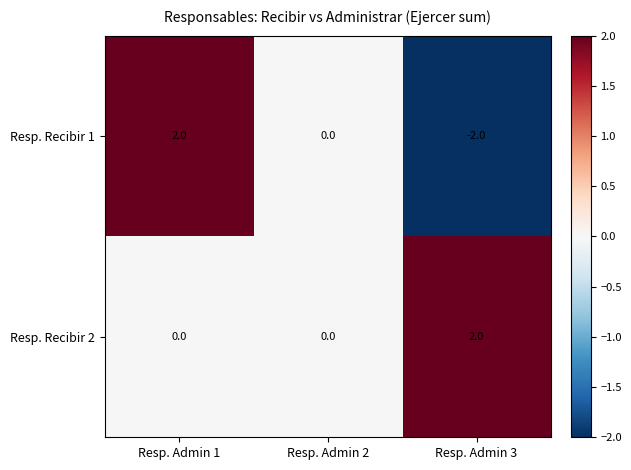

What is the difference between the maximum and minimum values in the Resp. Recibir 1 series?

4